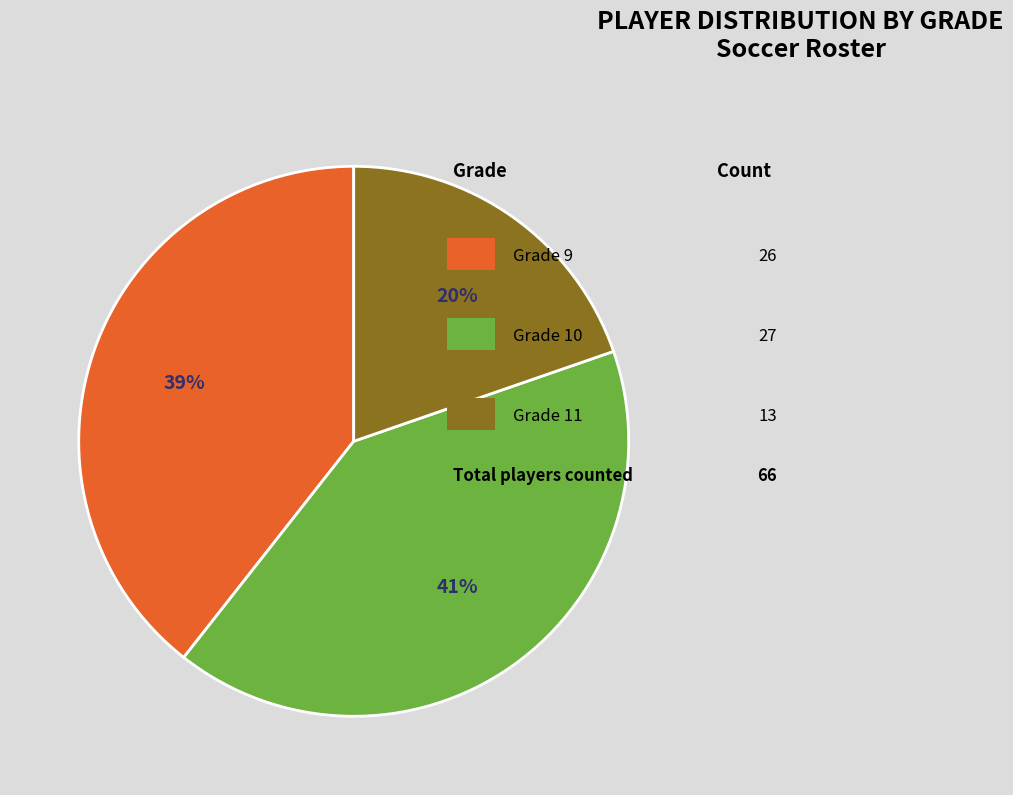

Is there any slice that represents more than half of the pie?

No